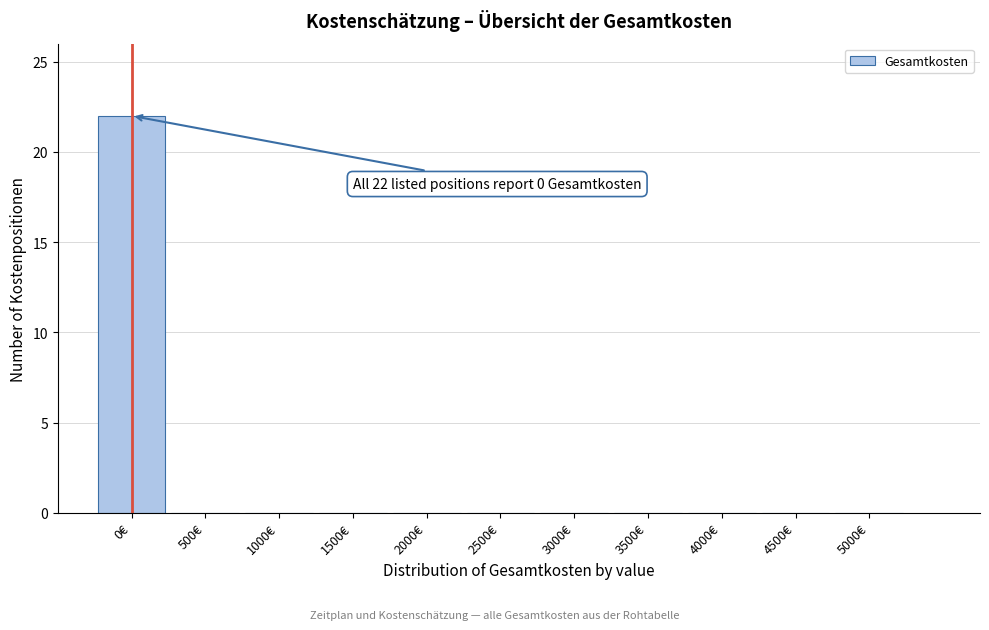

Reading right to left, list all the values displayed in this chart.

5000€=0	4500€=0	4000€=0	3500€=0	3000€=0	2500€=0	2000€=0	1500€=0	1000€=0	500€=0	0€=22